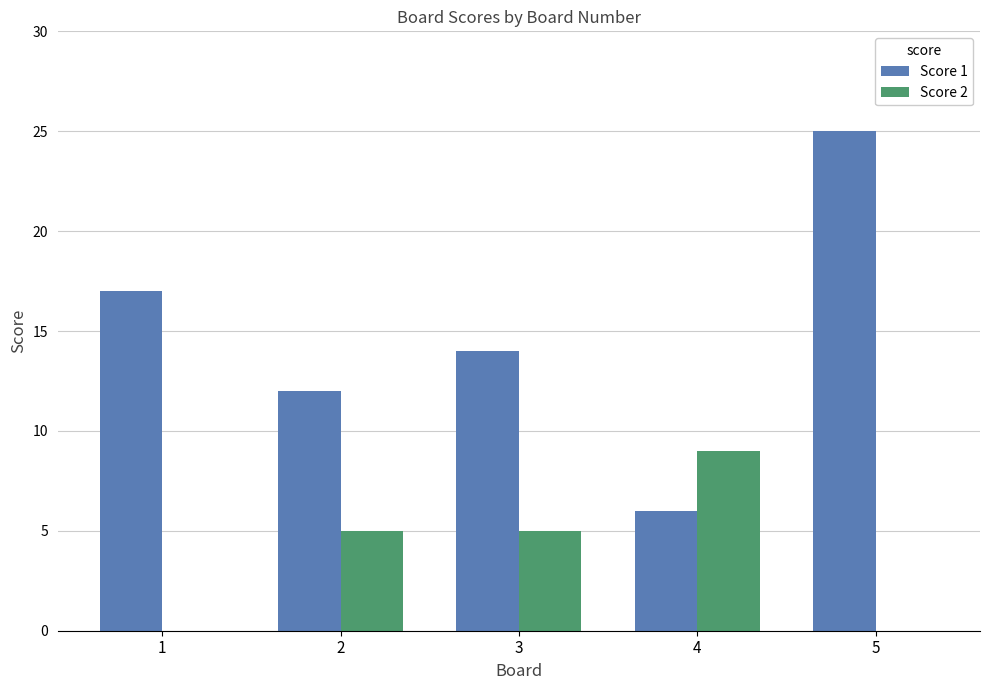

Which series has the widest spread of values?

Score 1